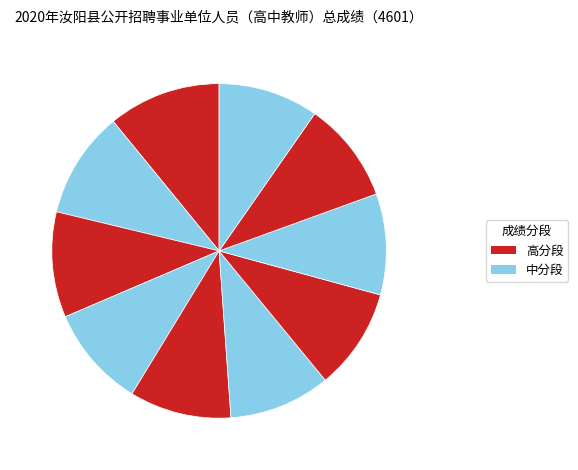

Rank the categories by value from highest to lowest.

郭敬一, 赵倩倩, 张露, 袁玉婷, 陈文雅, 吴金豆, 陈娅萌, 师垚垚, 王毅, 韩洁文